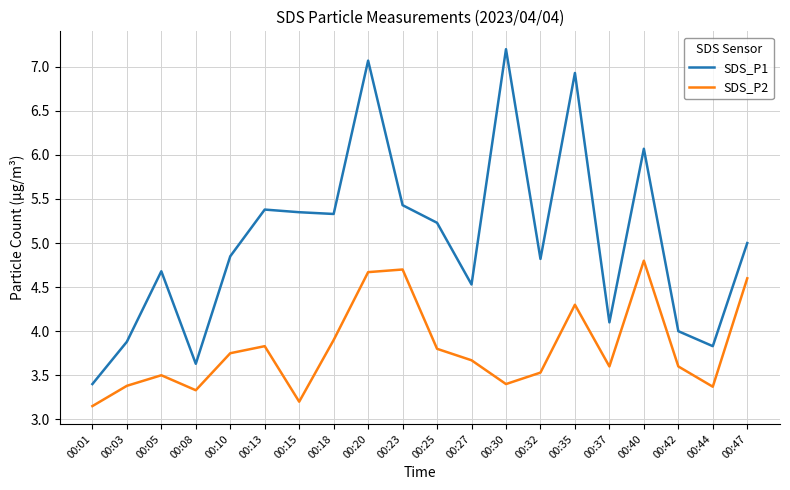

Between 00:15 and 00:30, which series saw the biggest shift?

SDS_P1